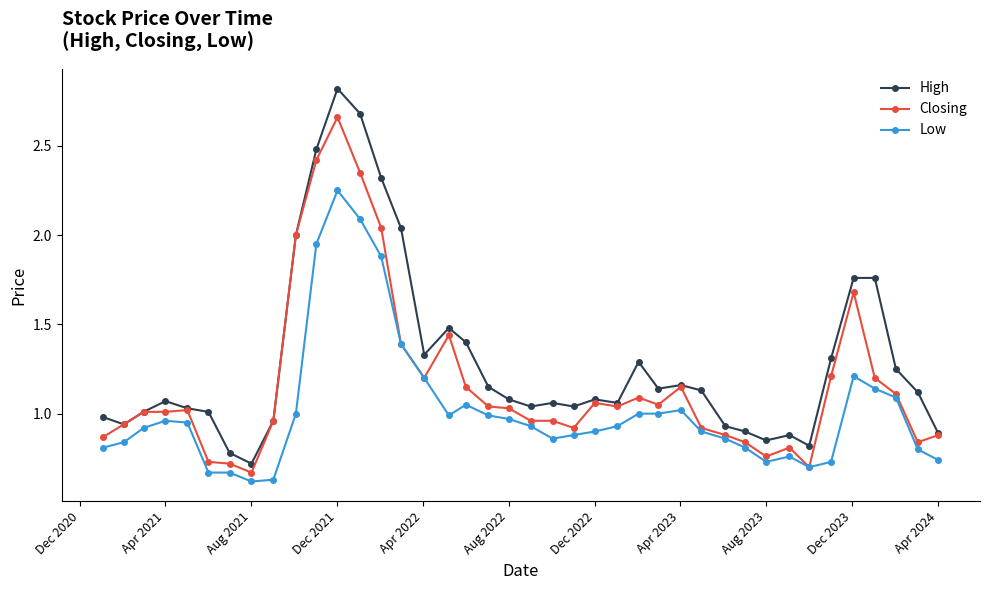

What is the maximum value for High?

2.8